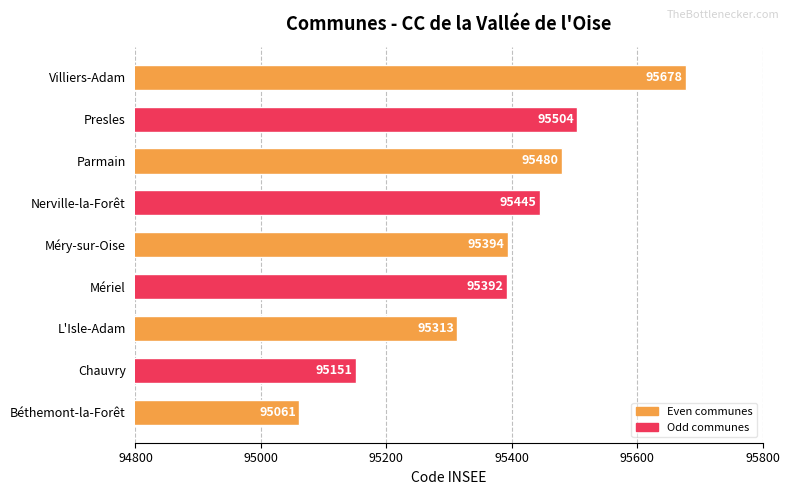

Rank the categories by value from highest to lowest.

Villiers-Adam, Presles, Parmain, Nerville-la-Forêt, Méry-sur-Oise, Mériel, L'Isle-Adam, Chauvry, Béthemont-la-Forêt